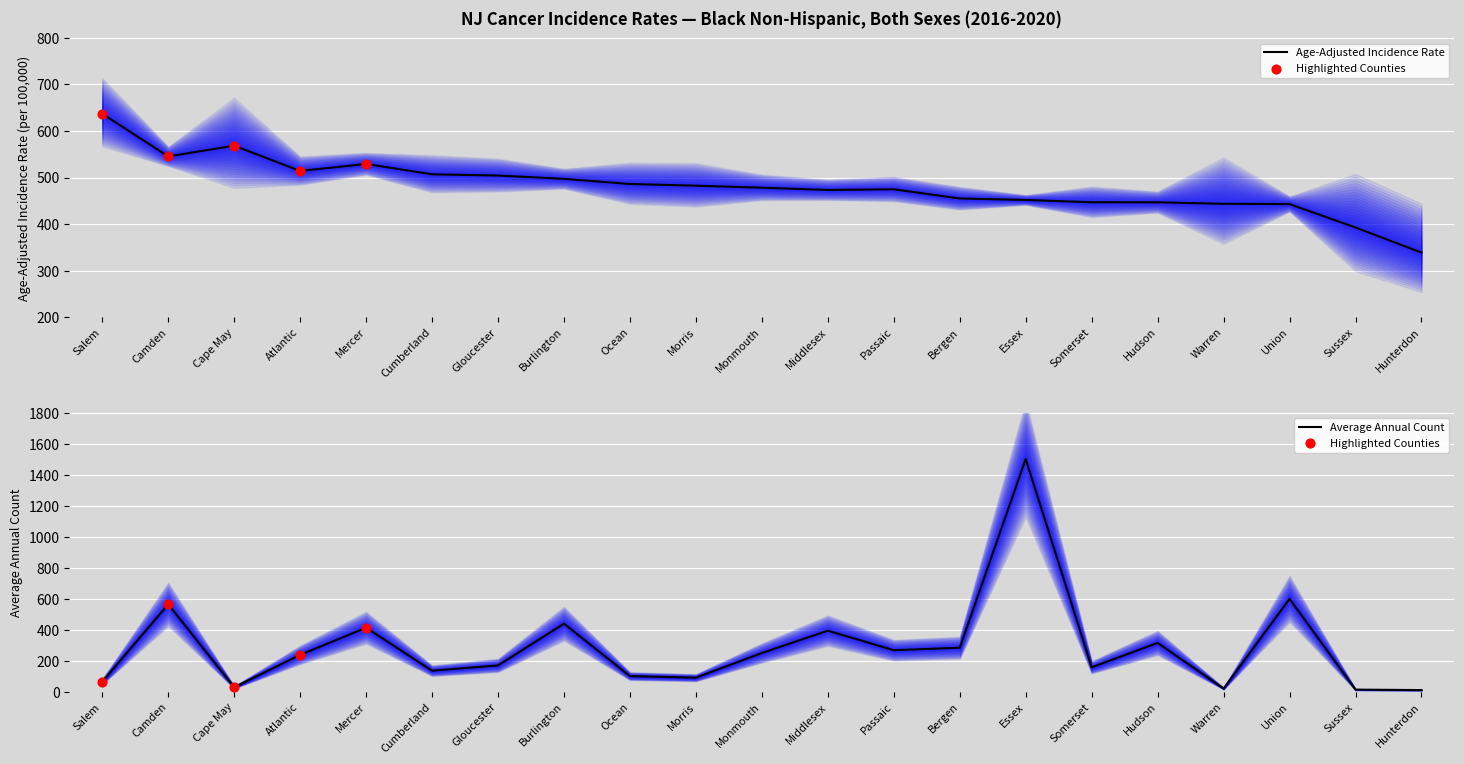

Which series has the widest spread of Y values?

Average Annual Count